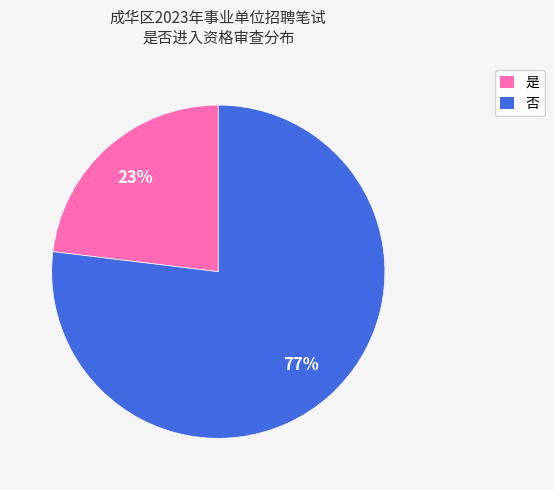

Approximately how many times larger is the value at 是 compared to 否?

0.3